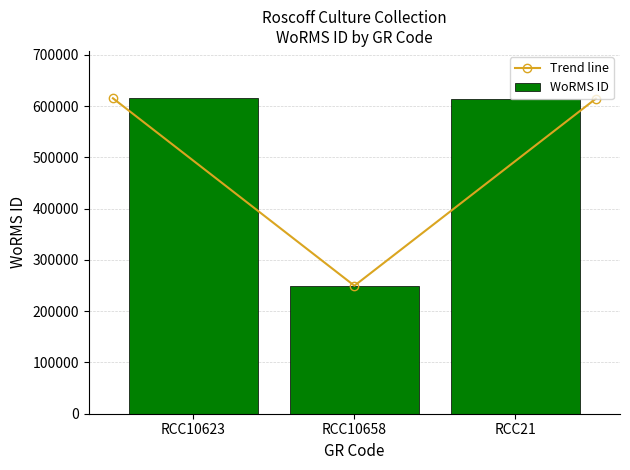

The value of WoRMS ID at RCC21 is 373720. True or false?

False